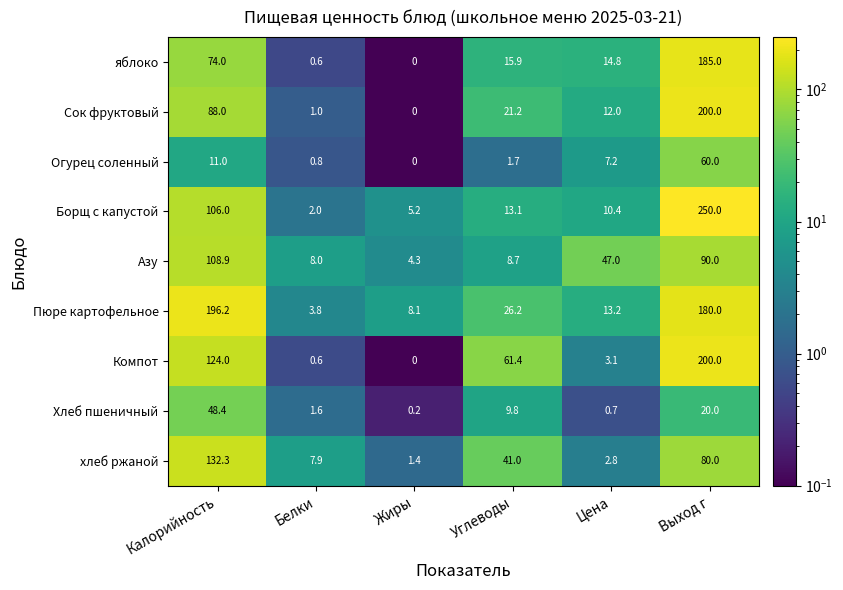

Which series has the widest spread of values?

Борщ с капустой